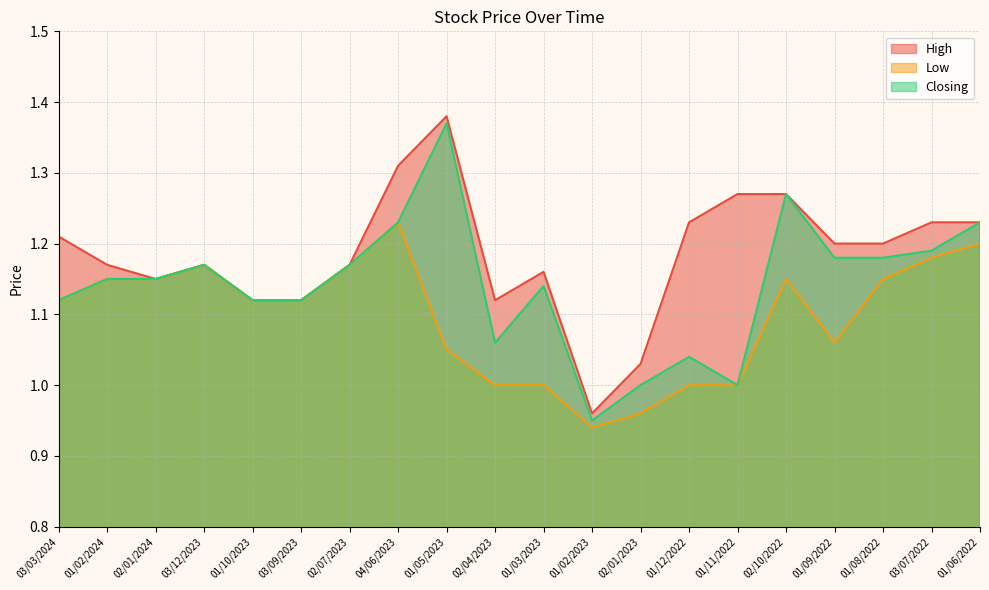

Rank the categories by High value from lowest to highest.

01/02/2023, 02/01/2023, 01/10/2023, 03/09/2023, 02/04/2023, 02/01/2024, 01/03/2023, 01/02/2024, 03/12/2023, 02/07/2023, 01/09/2022, 01/08/2022, 03/03/2024, 01/12/2022, 03/07/2022, 01/06/2022, 01/11/2022, 02/10/2022, 04/06/2023, 01/05/2023